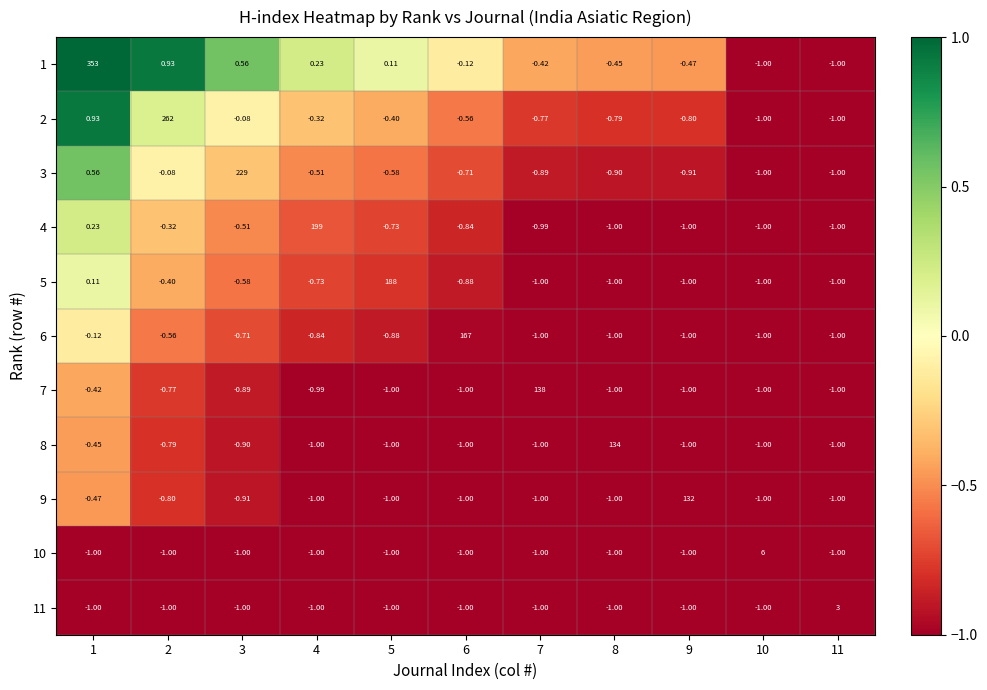

Is the value of 6 at 7 greater than the value of 8 at 8?

No